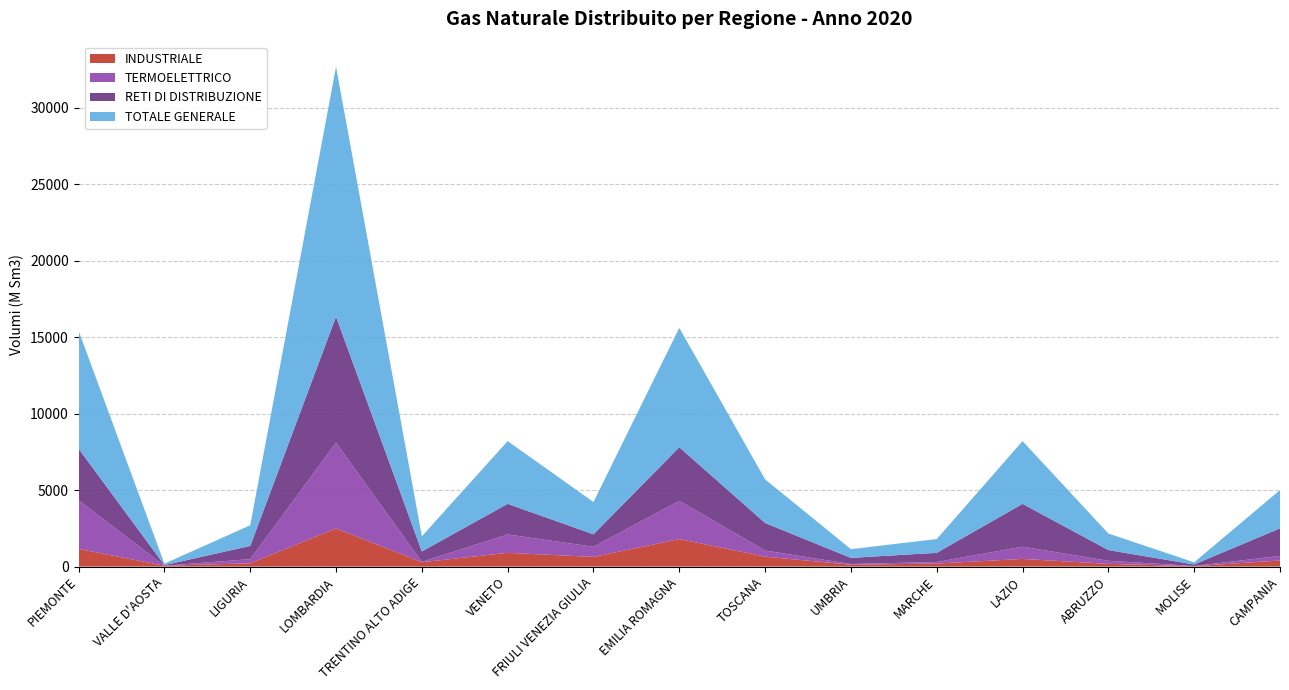

Reading right to left, list all the values displayed in this chart.

INDUSTRIALE: CAMPANIA=400.0	MOLISE=30.0	ABRUZZO=180.0	LAZIO=500.0	MARCHE=200.0	UMBRIA=120.0	TOSCANA=650.0	EMILIA ROMAGNA=1800.0	FRIULI VENEZIA GIULIA=631.6	VENETO=900.0	TRENTINO ALTO ADIGE=286.3	LOMBARDIA=2492.8	LIGURIA=216.7	VALLE D'AOSTA=56.4	PIEMONTE=1154.8
TERMOELETTRICO: CAMPANIA=300.0	MOLISE=10.0	ABRUZZO=200.0	LAZIO=800.0	MARCHE=100.0	UMBRIA=50.0	TOSCANA=400.0	EMILIA ROMAGNA=2500.0	FRIULI VENEZIA GIULIA=663.0	VENETO=1200.0	TRENTINO ALTO ADIGE=22.5	LOMBARDIA=5603.6	LIGURIA=269.8	VALLE D'AOSTA=0.0	PIEMONTE=3184.2
RETI DI DISTRIBUZIONE: CAMPANIA=1800.0	MOLISE=100.0	ABRUZZO=700.0	LAZIO=2800.0	MARCHE=600.0	UMBRIA=400.0	TOSCANA=1800.0	EMILIA ROMAGNA=3500.0	FRIULI VENEZIA GIULIA=815.0	VENETO=2000.0	TRENTINO ALTO ADIGE=681.4	LOMBARDIA=8238.2	LIGURIA=863.9	VALLE D'AOSTA=40.7	PIEMONTE=3365.0
TOTALE GENERALE: CAMPANIA=2500.0	MOLISE=140.0	ABRUZZO=1080.0	LAZIO=4100.0	MARCHE=900.0	UMBRIA=570.0	TOSCANA=2850.0	EMILIA ROMAGNA=7800.0	FRIULI VENEZIA GIULIA=2109.6	VENETO=4100.0	TRENTINO ALTO ADIGE=990.2	LOMBARDIA=16334.6	LIGURIA=1350.4	VALLE D'AOSTA=97.1	PIEMONTE=7704.0